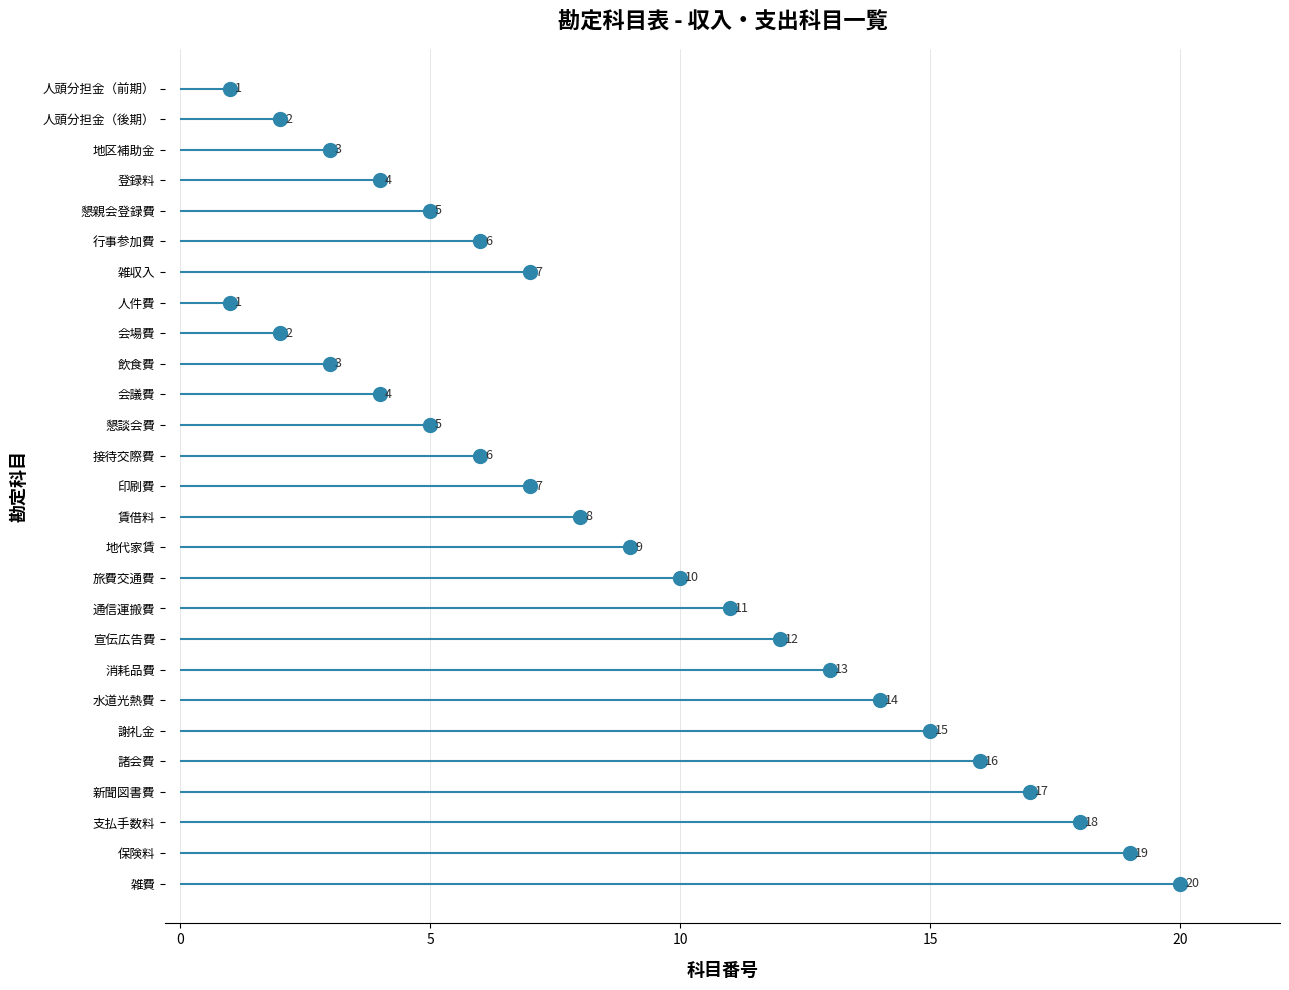

What is the greatest value displayed?

20